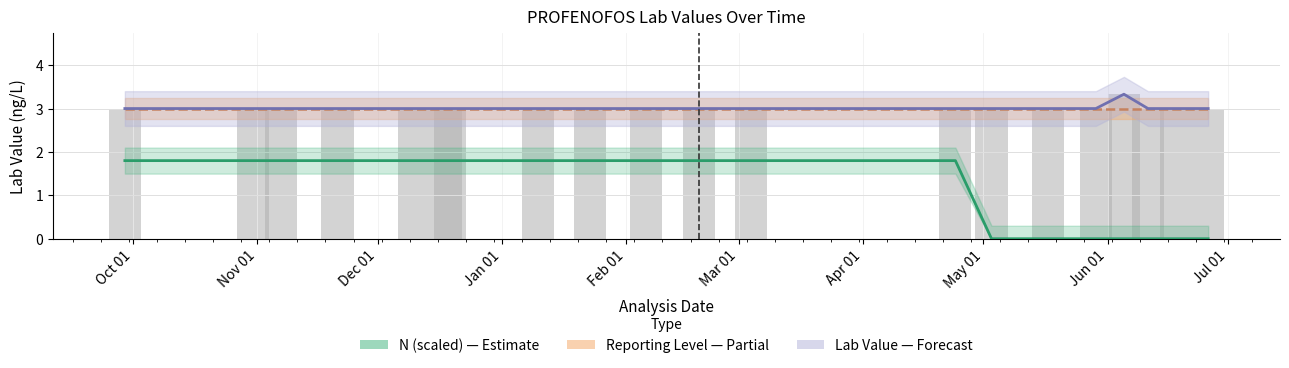

Is the value of Lab Value at 11 greater than the value of Reporting Level at Apr 01?

No